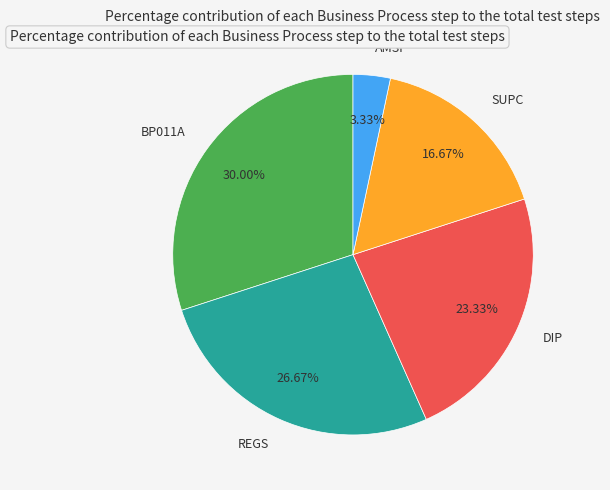

What percentage is NOT represented by BP011A?

70.0%